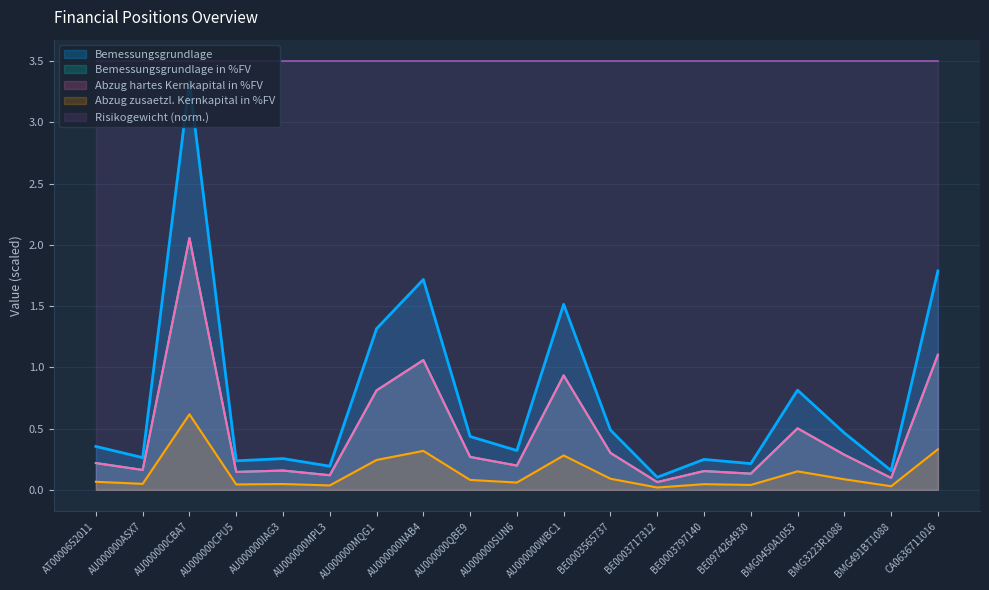

What is the difference between the highest and lowest values at BMG491BT1088?

0.1